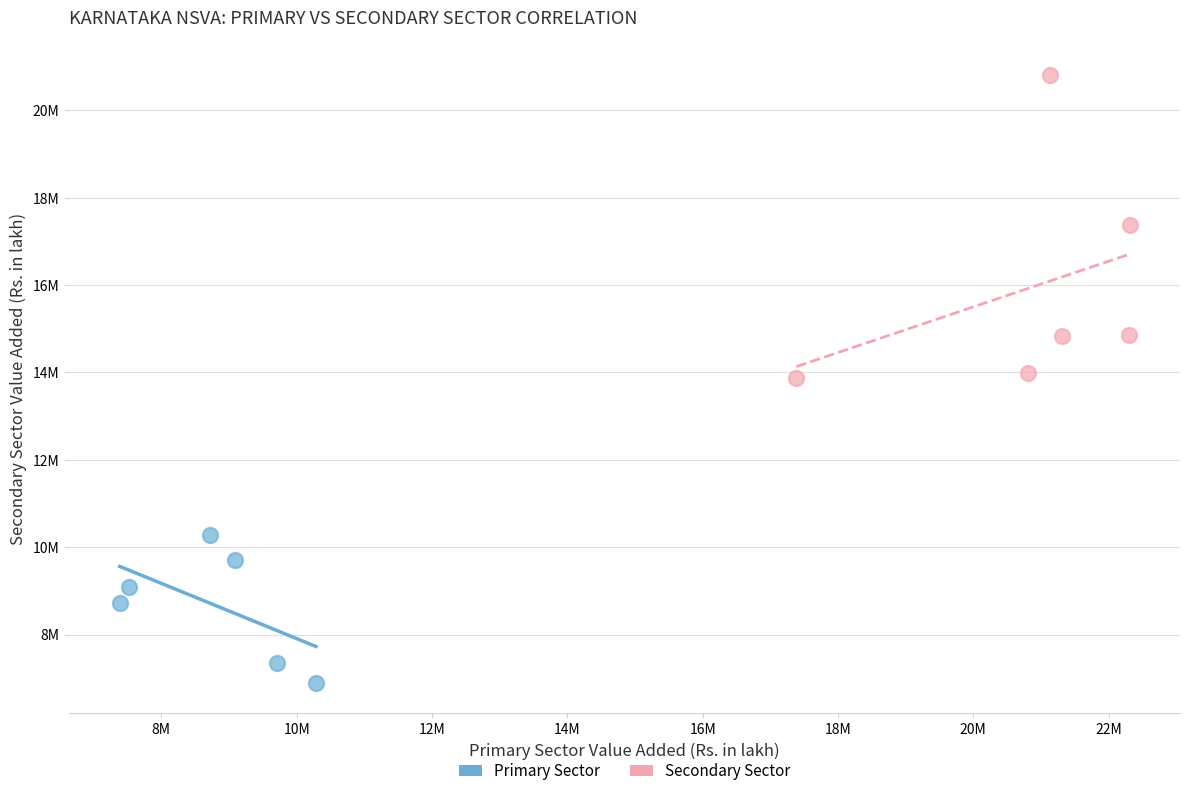

What are all the series names shown in the legend?

Primary Sector, Secondary Sector